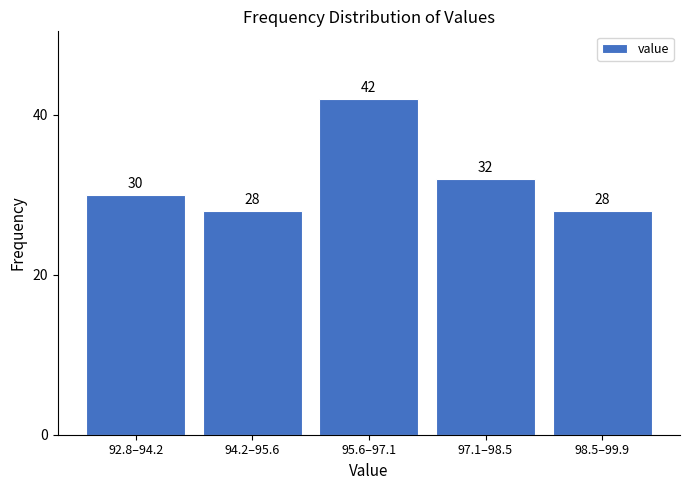

Reading left to right, transcribe all the data shown in this chart.

92.8–94.2=30	94.2–95.6=28	95.6–97.1=42	97.1–98.5=32	98.5–99.9=28